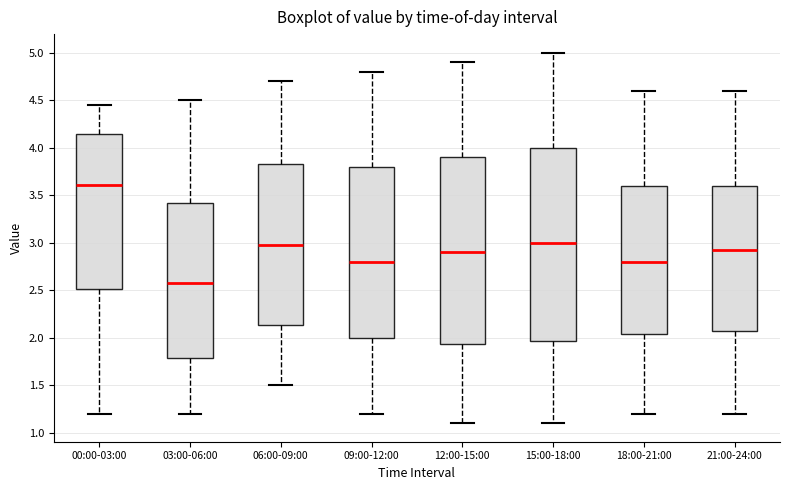

Reading left to right, read every box against the y-axis: the position of its median line, the range the box covers, and the ends of its whiskers. The values are not printed on the chart, so give them approximately, as read against the axis.

00:00-03:00: median 3.60, box 2.50 to 4.15, whiskers 1.20 to 4.45
03:00-06:00: median 2.60, box 1.80 to 3.40, whiskers 1.20 to 4.50
06:00-09:00: median 3.00, box 2.15 to 3.85, whiskers 1.50 to 4.70
09:00-12:00: median 2.80, box 2.00 to 3.80, whiskers 1.20 to 4.80
12:00-15:00: median 2.90, box 1.95 to 3.90, whiskers 1.10 to 4.90
15:00-18:00: median 3.00, box 1.95 to 4.00, whiskers 1.10 to 5.00
18:00-21:00: median 2.80, box 2.05 to 3.60, whiskers 1.20 to 4.60
21:00-24:00: median 2.95, box 2.10 to 3.60, whiskers 1.20 to 4.60